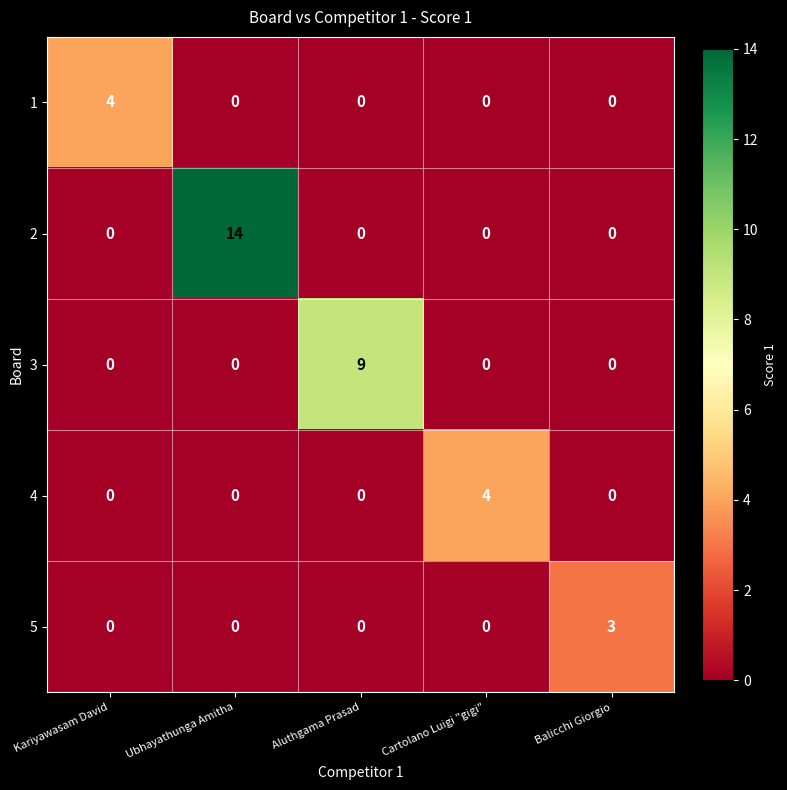

What is the difference between the highest and lowest values at Kariyawasam David?

4